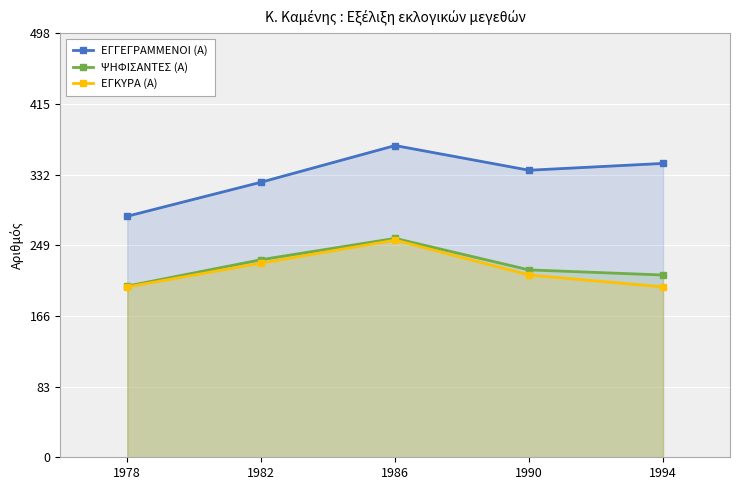

The ΕΓΚΥΡΑ (Α) series shows 200 at 1994. True or false?

True